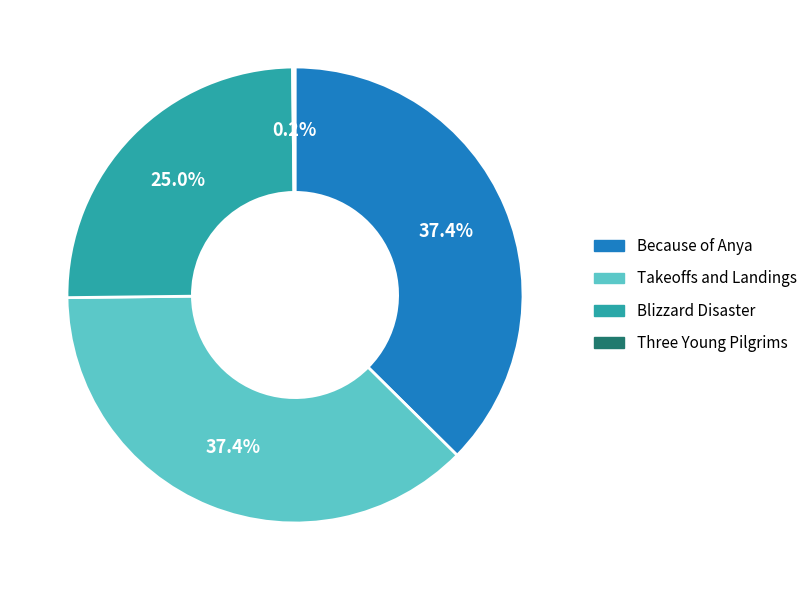

To the nearest percent, what portion does Because of Anya represent?

37%